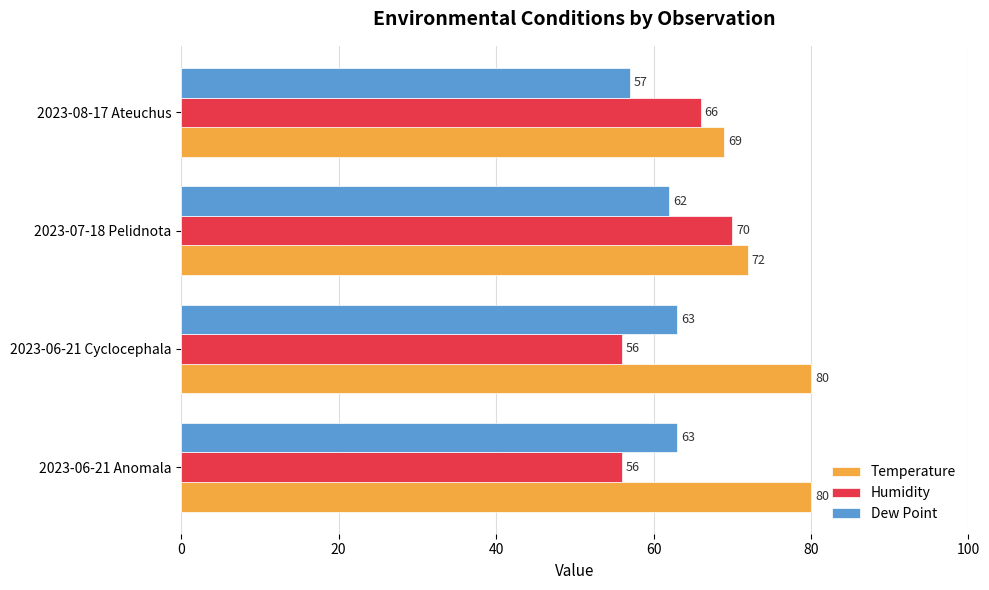

What is the maximum value for Temperature?

80